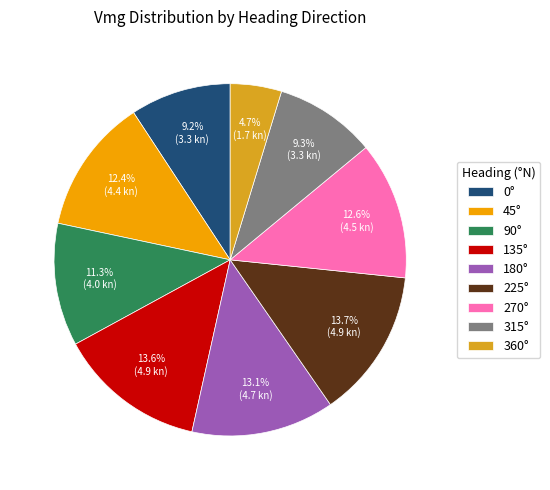

To the nearest percent, what is the difference between the largest and smallest slice percentages?

9%